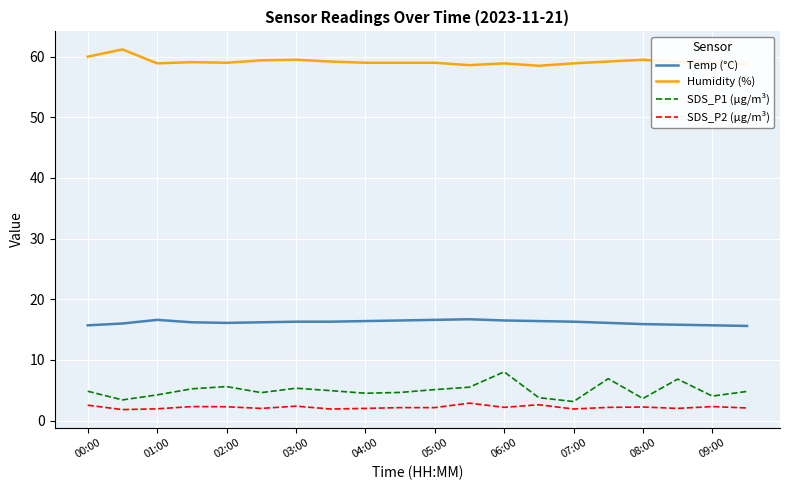

True or false: SDS_P1 (µg/m³) and Humidity (%) cross at least once.

False